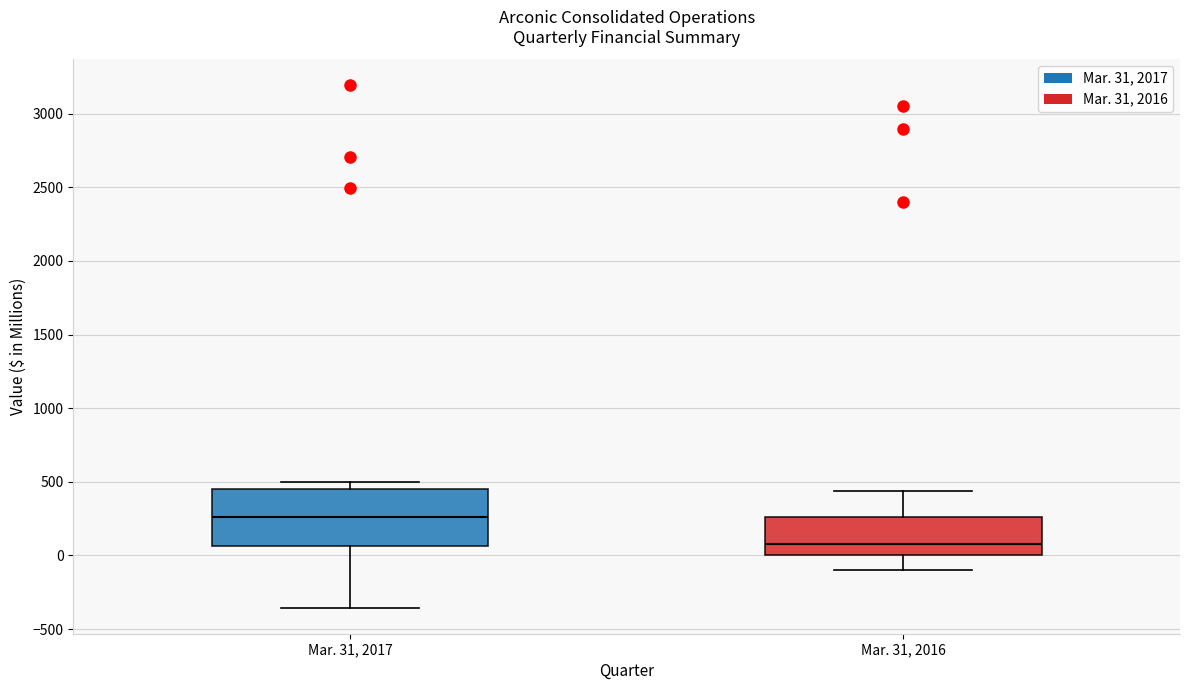

Reading left to right, transcribe this box plot: for each box, give where its median line is, the range the box spans, and where its two whiskers end, as read against the y-axis. The values are not printed on the chart, so give them approximately, as read against the axis.

Mar. 31, 2017: median 250, box 50 to 450, whiskers -350 to 500
Mar. 31, 2016: median 100, box 0 to 250, whiskers -100 to 450